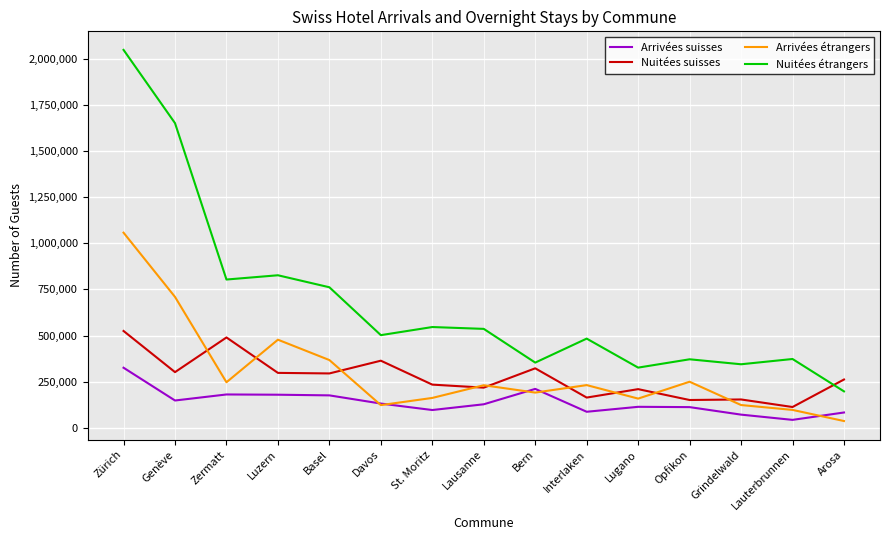

True or false: Arrivées suisses and Nuitées étrangers intersect in this chart.

False